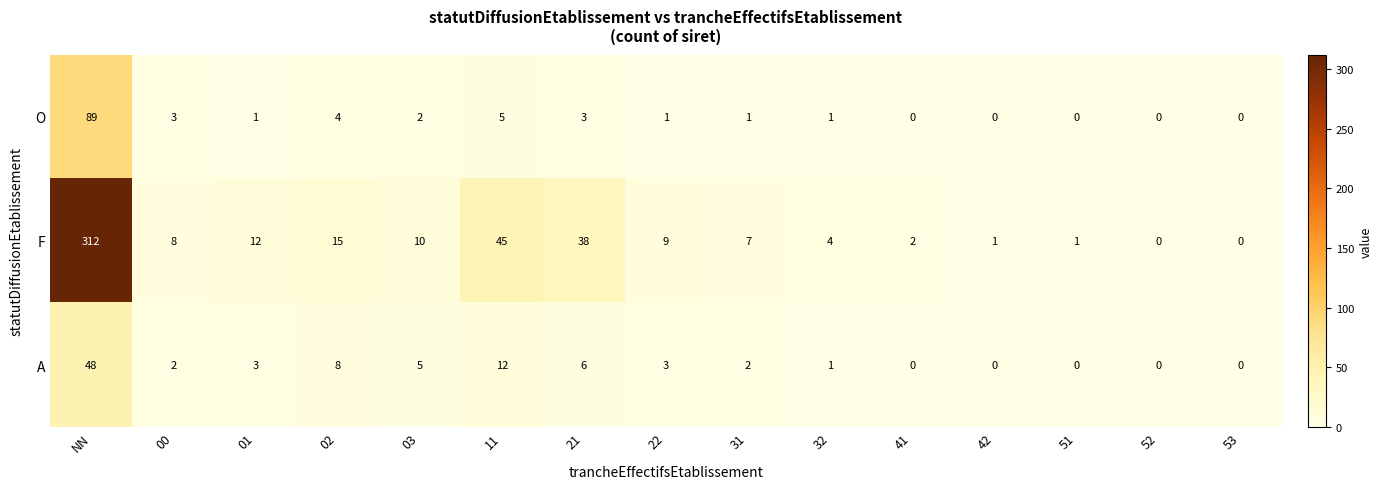

Which series has the largest total across all categories?

F